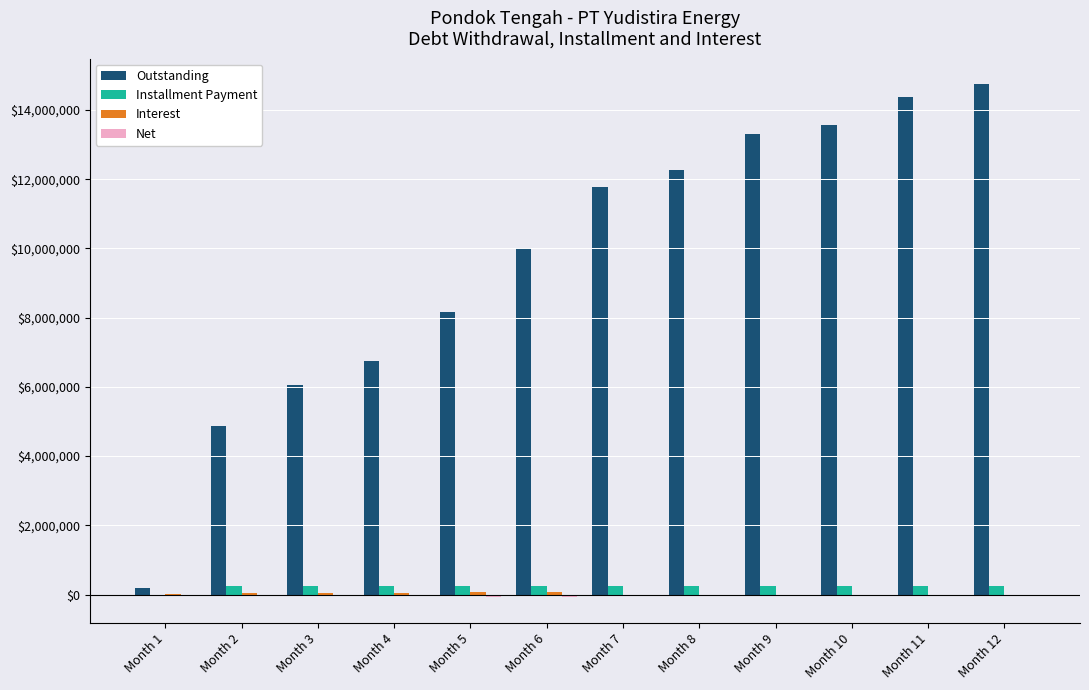

Is it true that Outstanding equals 8152723.4 at Month 5?

True